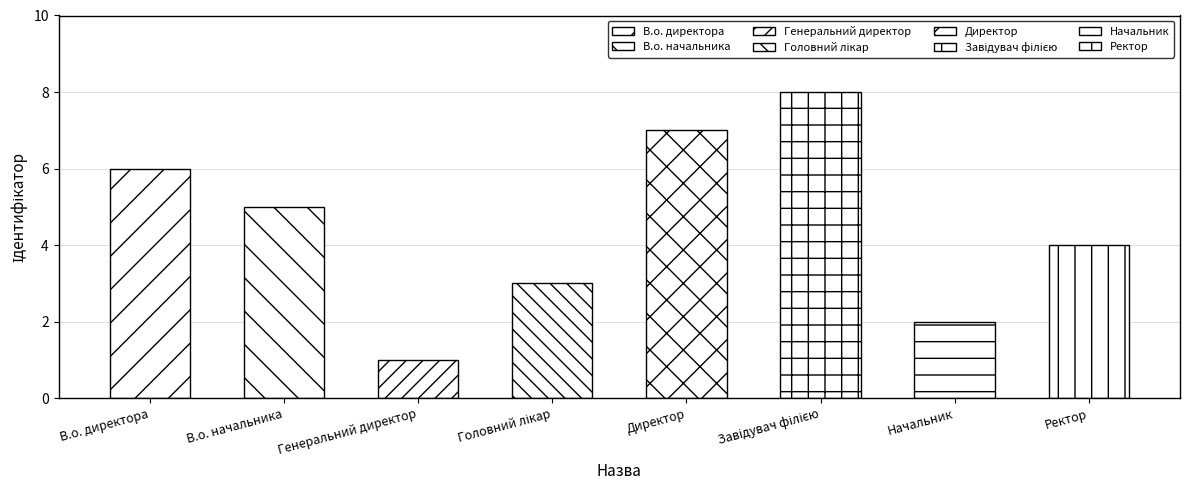

What is the change in value from Директор to Завідувач філією?

+1